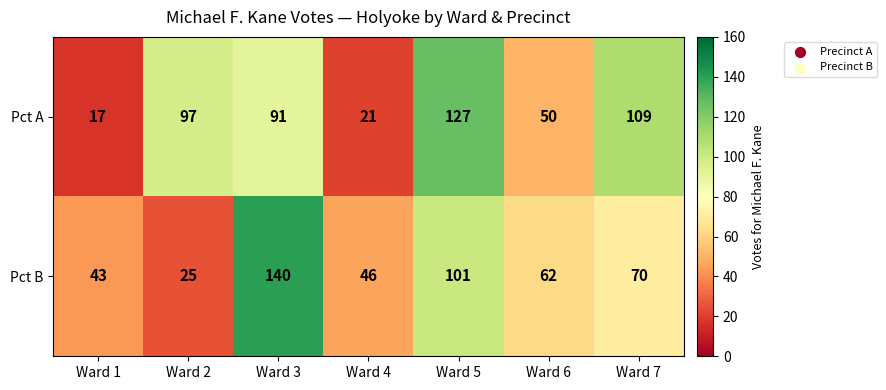

At Ward 4, list the series in order from smallest to largest.

Pct A, Pct B